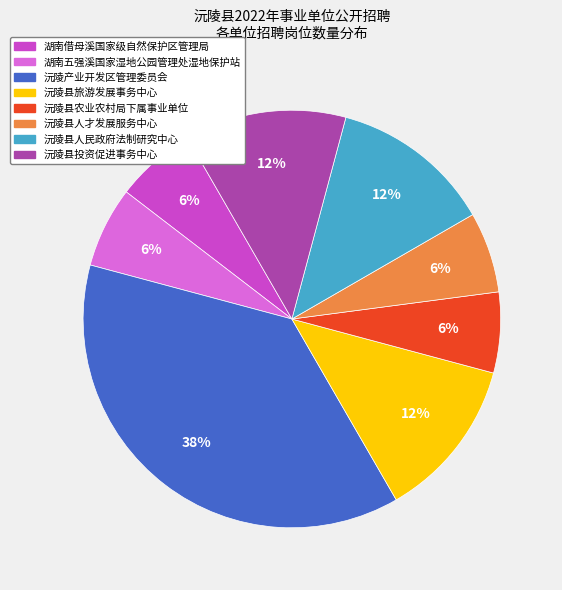

Is 湖南借母溪国家级自然保护区管理局 the majority of the pie?

No